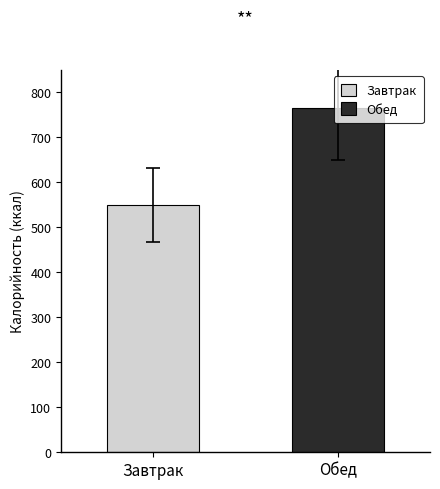

List the labels in order of Углеводы value, largest first.

Обед, Завтрак